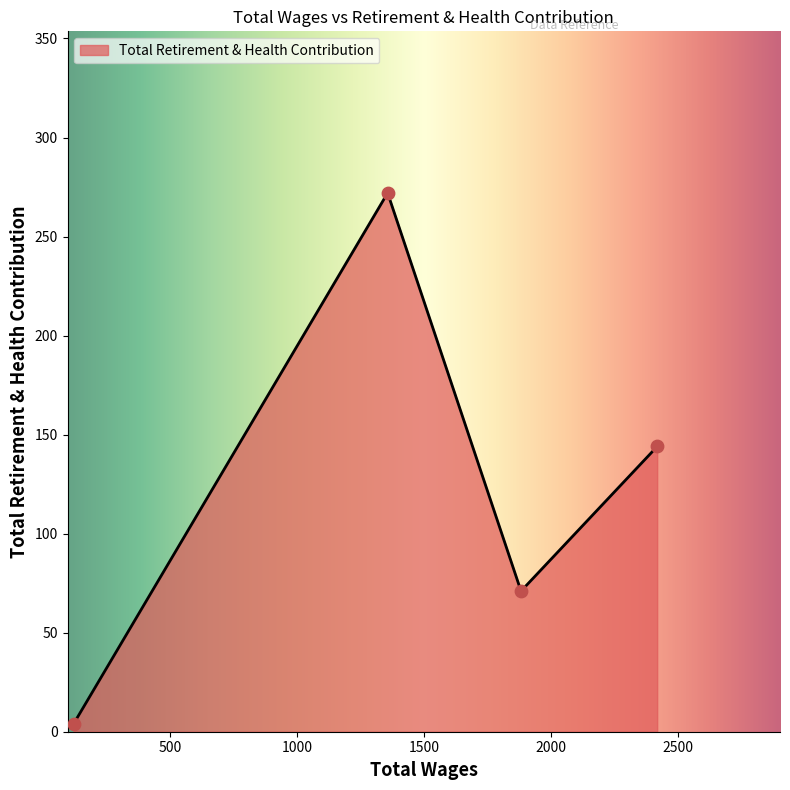

What is the difference between the maximum and minimum values?

268